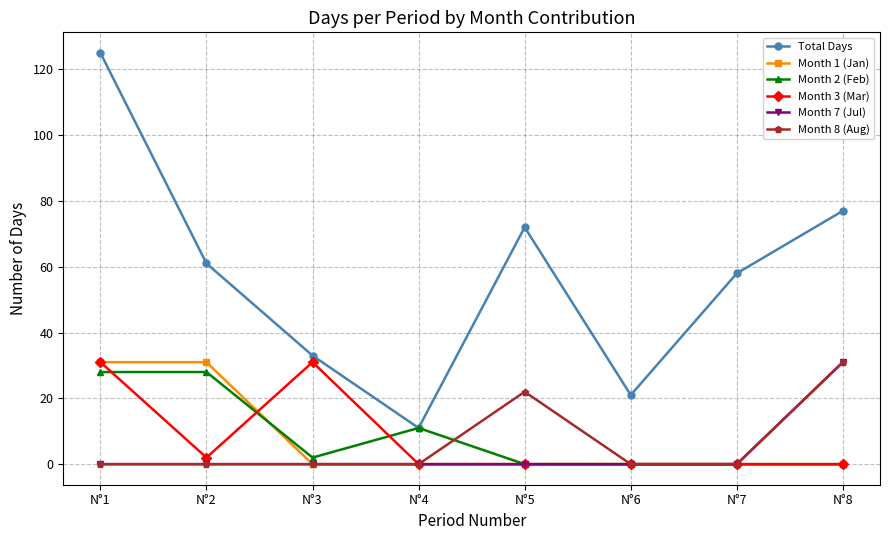

Which category has the highest value across all series?

N°1